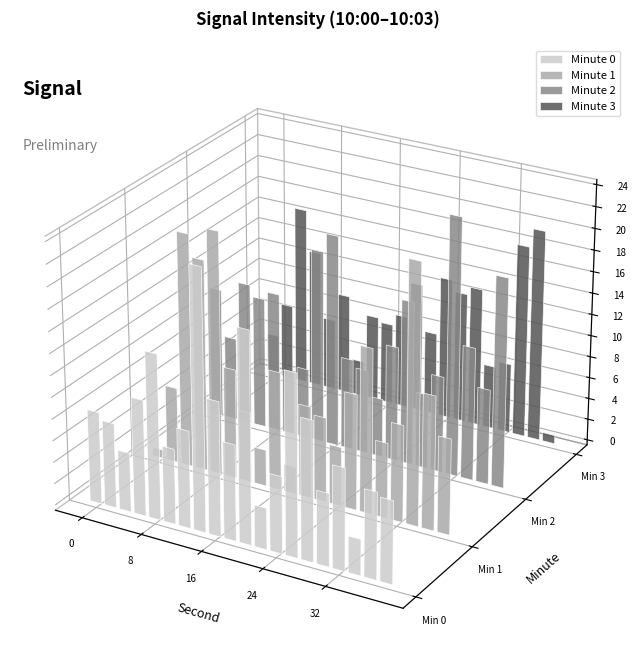

Is it true that 3 equals -187.8 at 36?

False